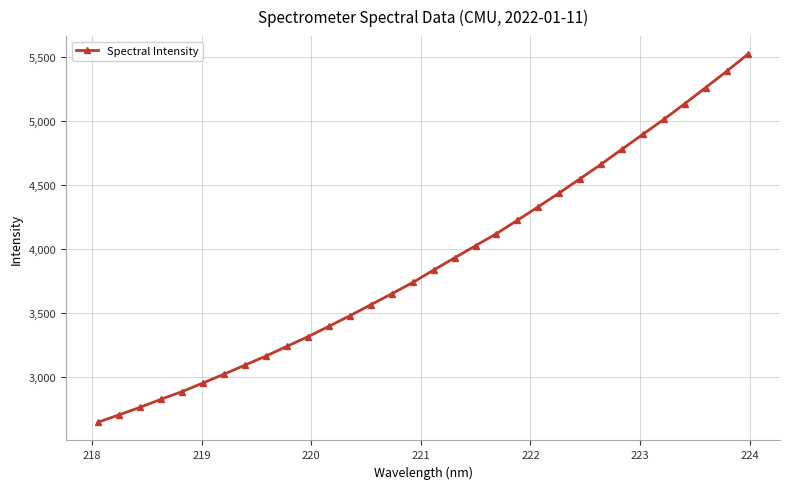

What is the value of the 3rd point from the left?

2761.6